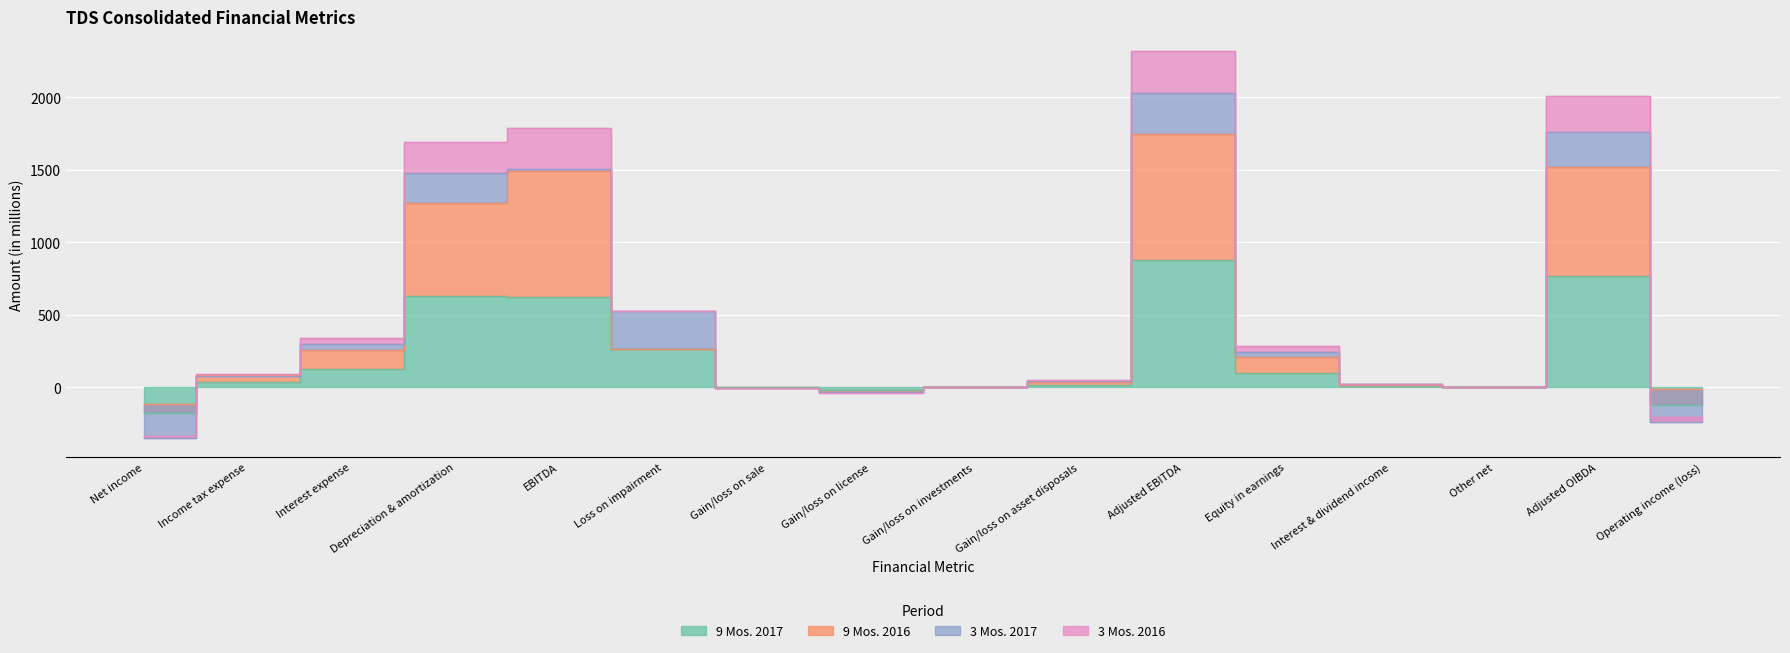

Is it true that 9 Mos. 2016 equals 2 at Other net?

False